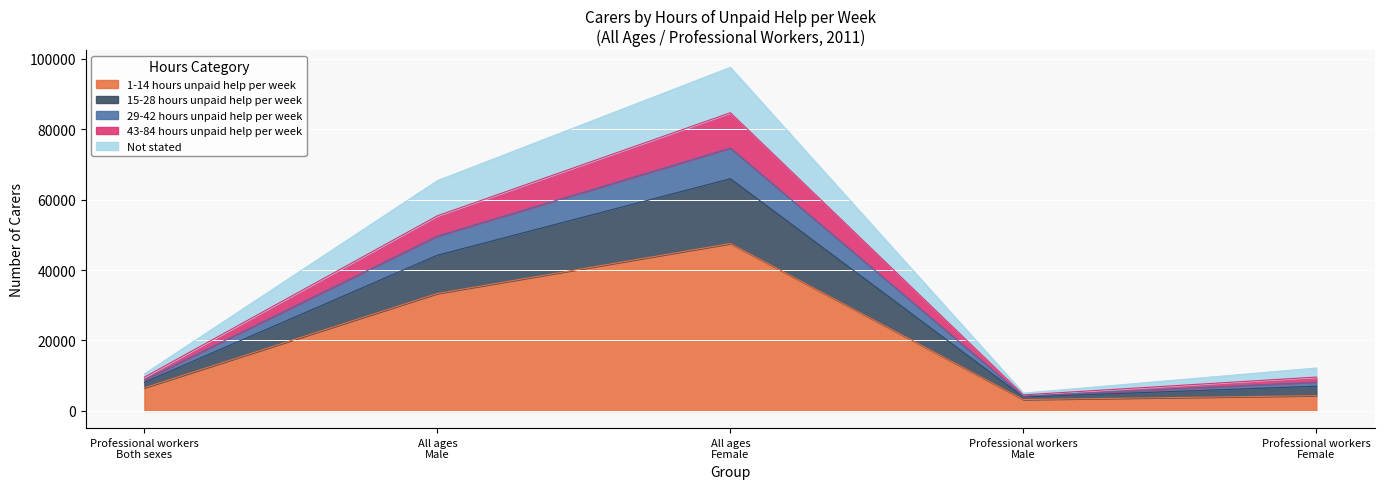

Which has a higher value, Professional workers
Both sexes or All ages
Male?

All ages
Male